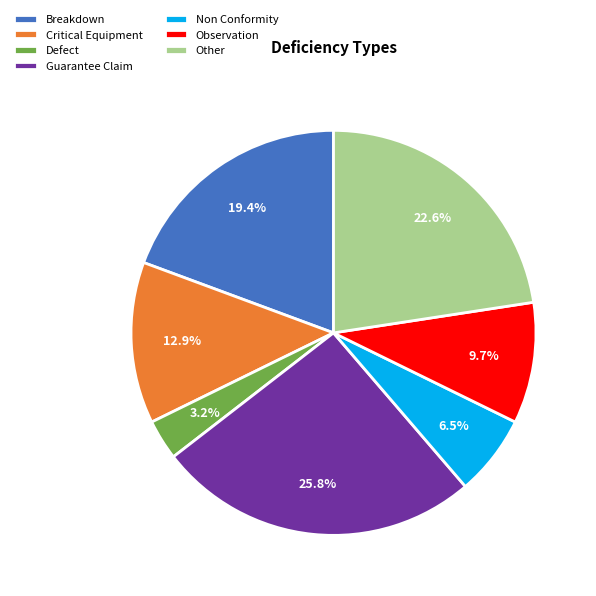

Between Breakdown and Non Conformity, which is larger?

Breakdown